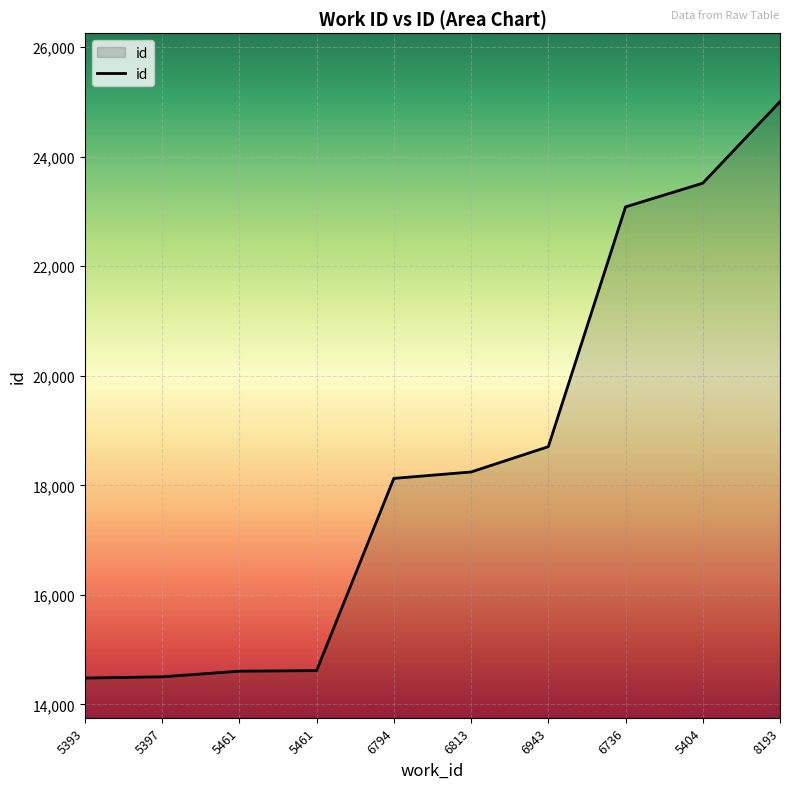

Count the number of categories in the chart.

10